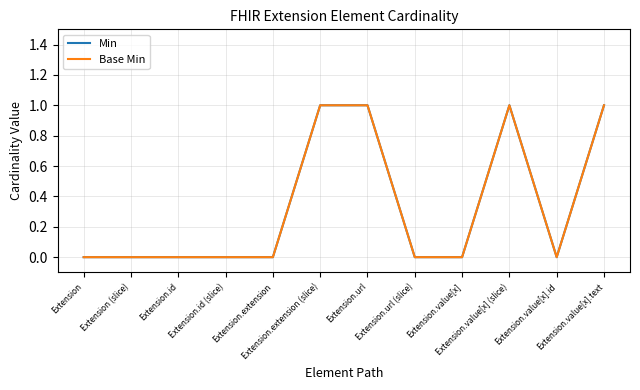

True or false: Base Min and Min intersect in this chart.

False